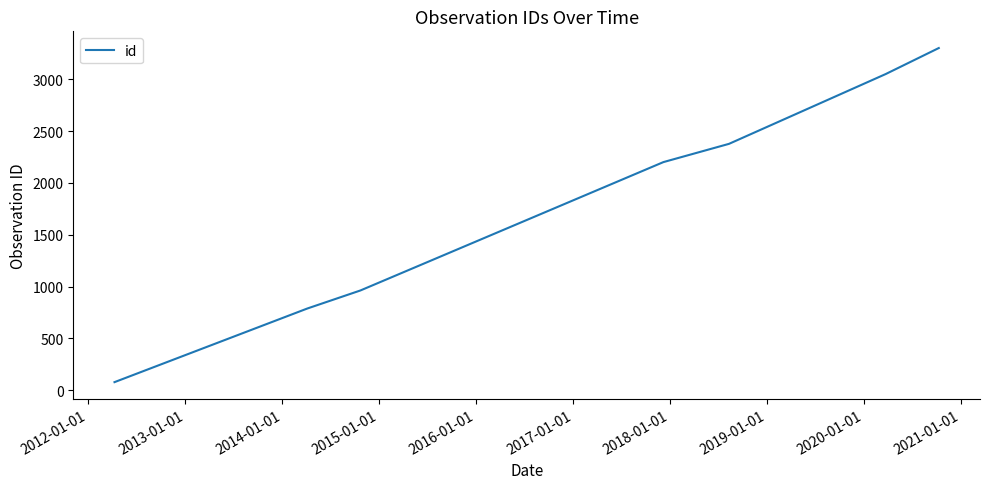

True or false: the data has more than 2 interior local peaks.

False